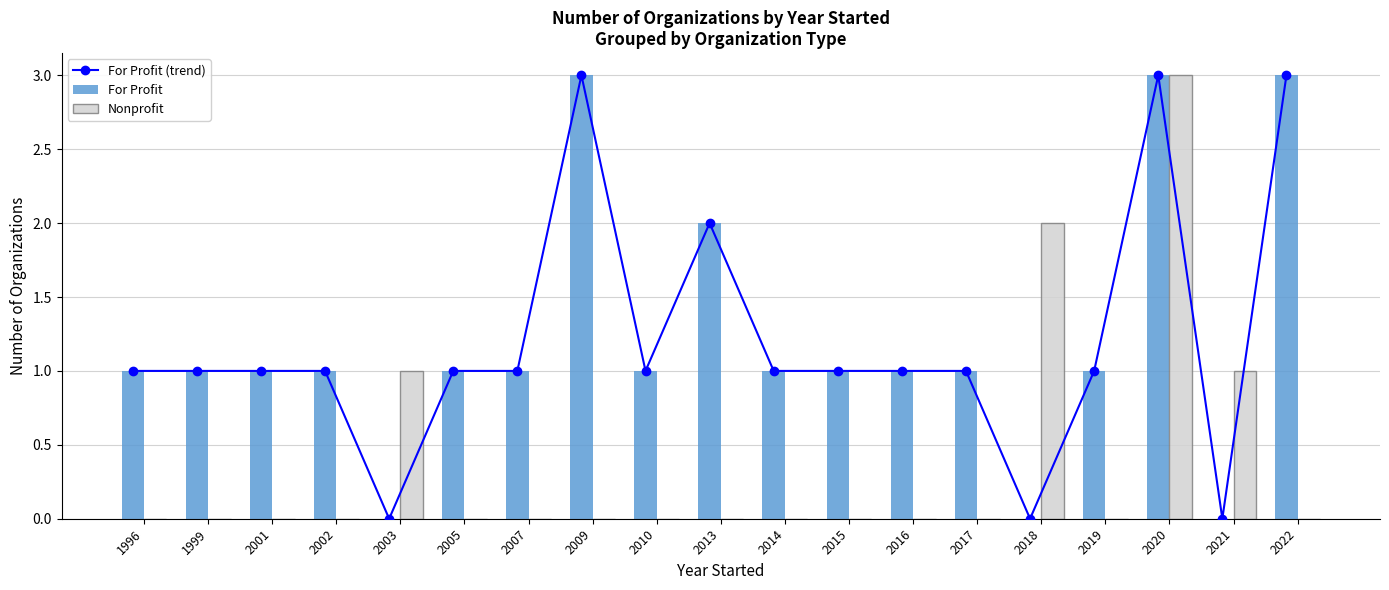

Is the value of For Profit at 2020 greater than the value of Nonprofit at 2022?

Yes